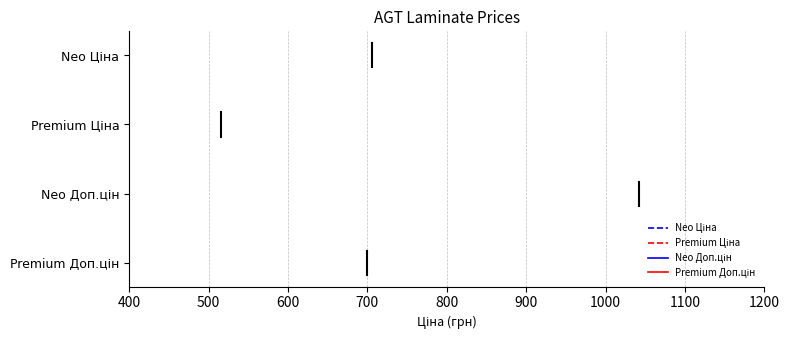

Is the value of Neo Ціна at 500 greater than the value of Neo Доп.цін at 400?

Yes